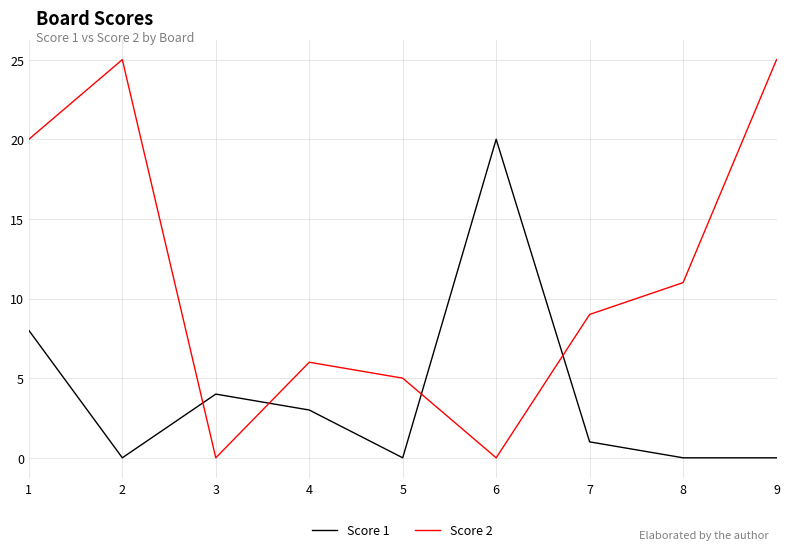

Count the number of data series in this chart.

2